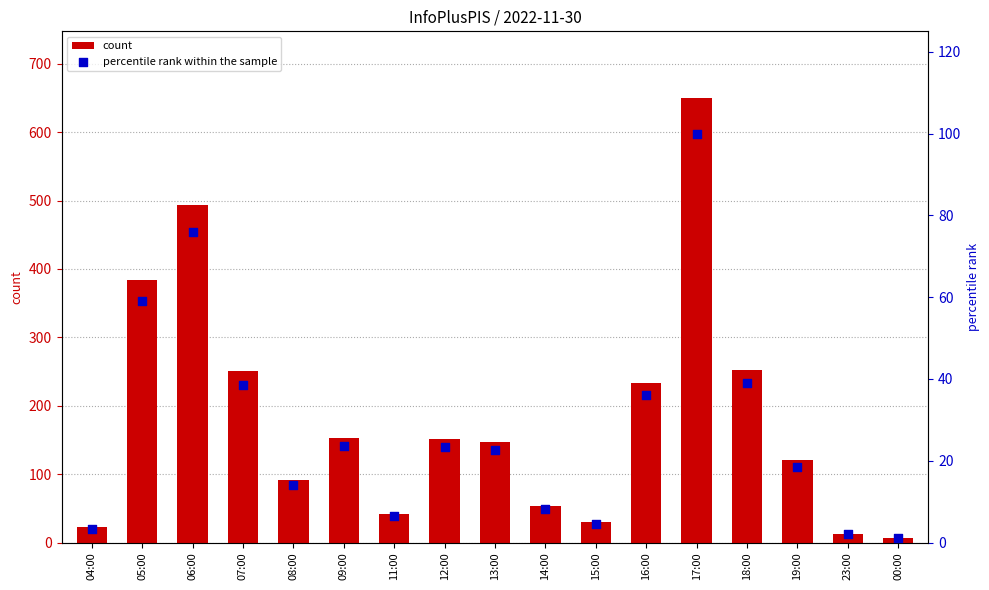

What are all the series names shown in the legend?

count, percentile rank within the sample